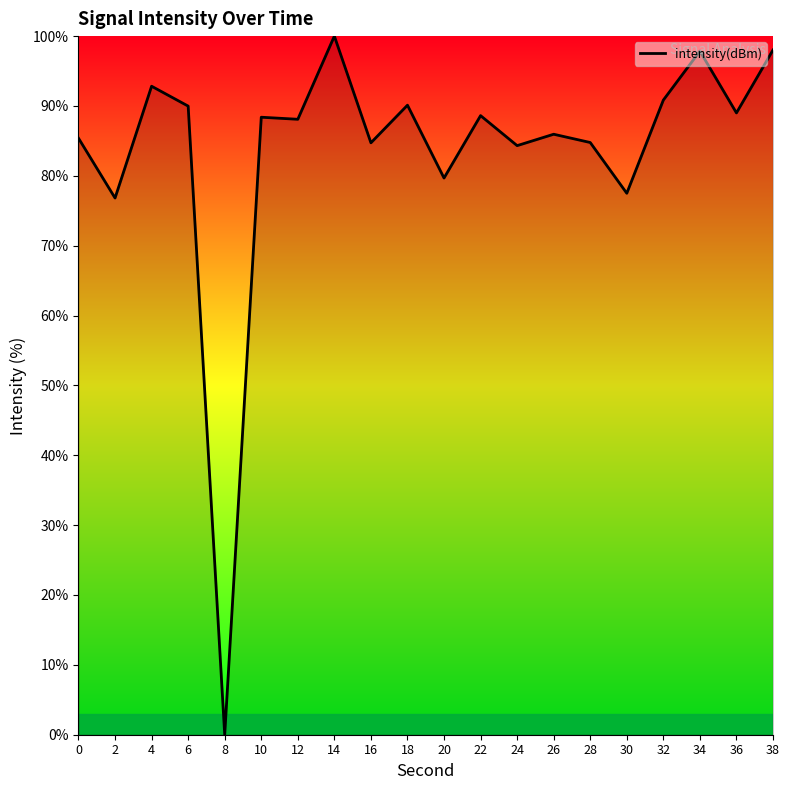

At which category does the chart reach its minimum across all series?

8